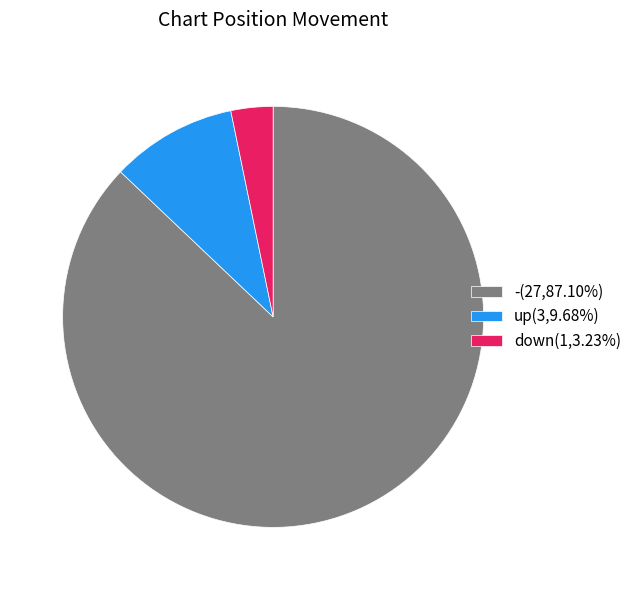

Rank the categories by value from highest to lowest.

-, up, down